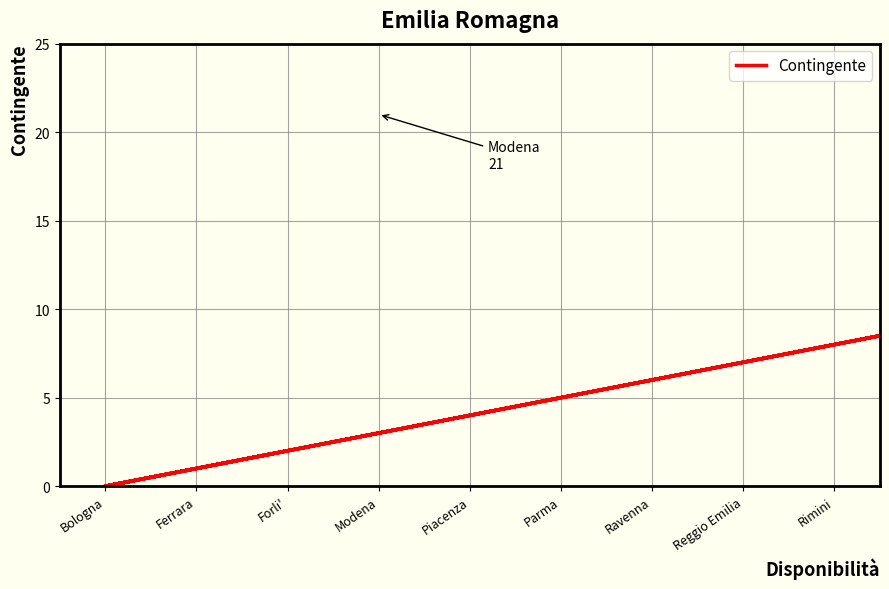

How many data points does each series have?

9